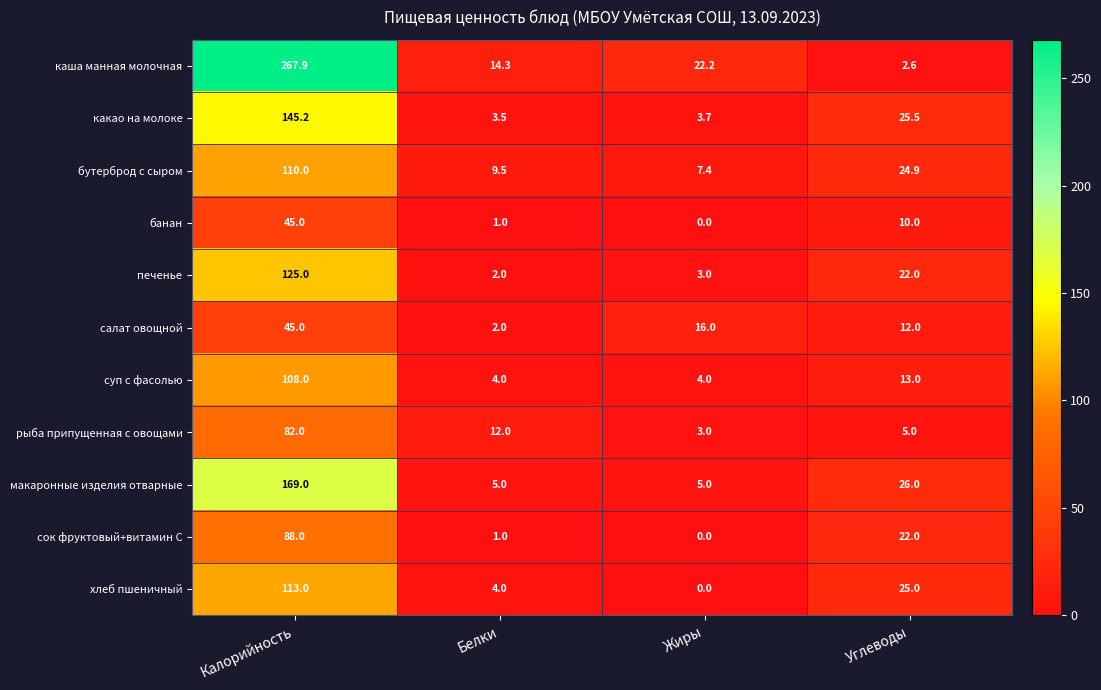

Between Белки and Углеводы, which series saw the biggest shift?

какао на молоке